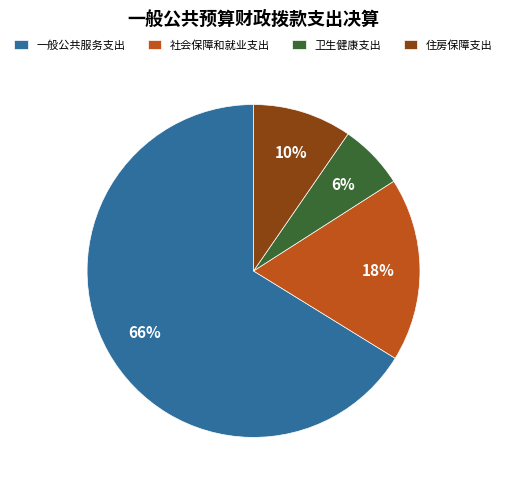

Does any single category account for the majority?

Yes